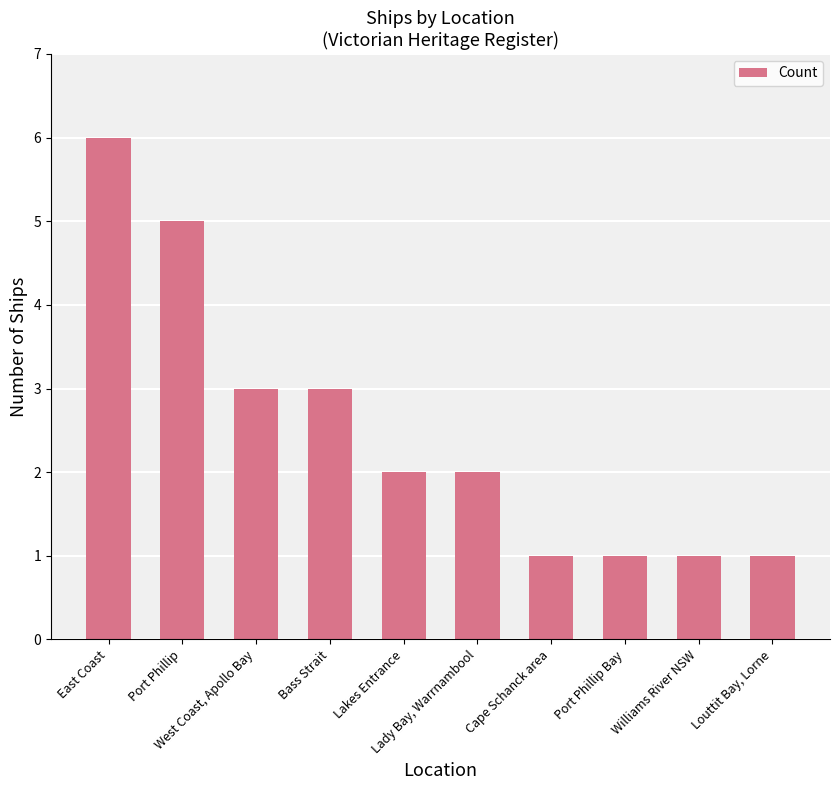

Count the values in the range 1 to 3.

8